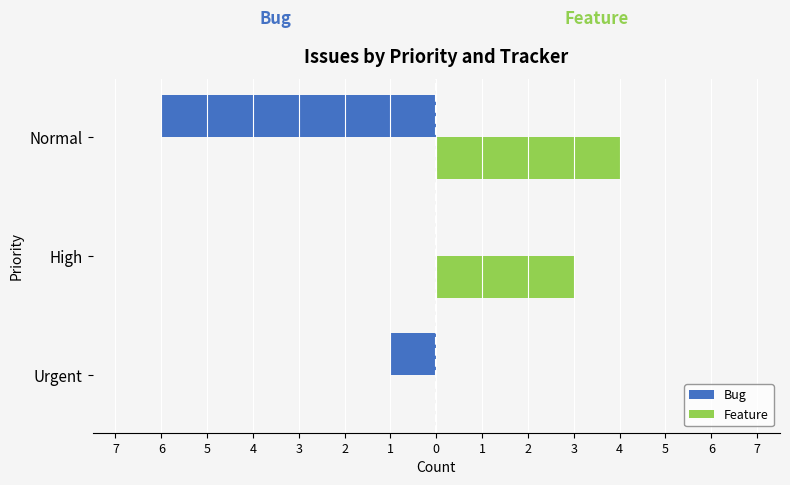

What is the difference between the maximum and second lowest values in the Feature series?

1